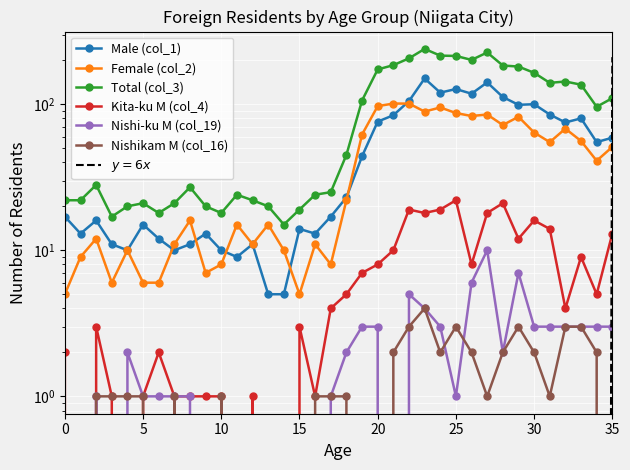

True or false: Female (col_2) has a value of 11 at 12.

True